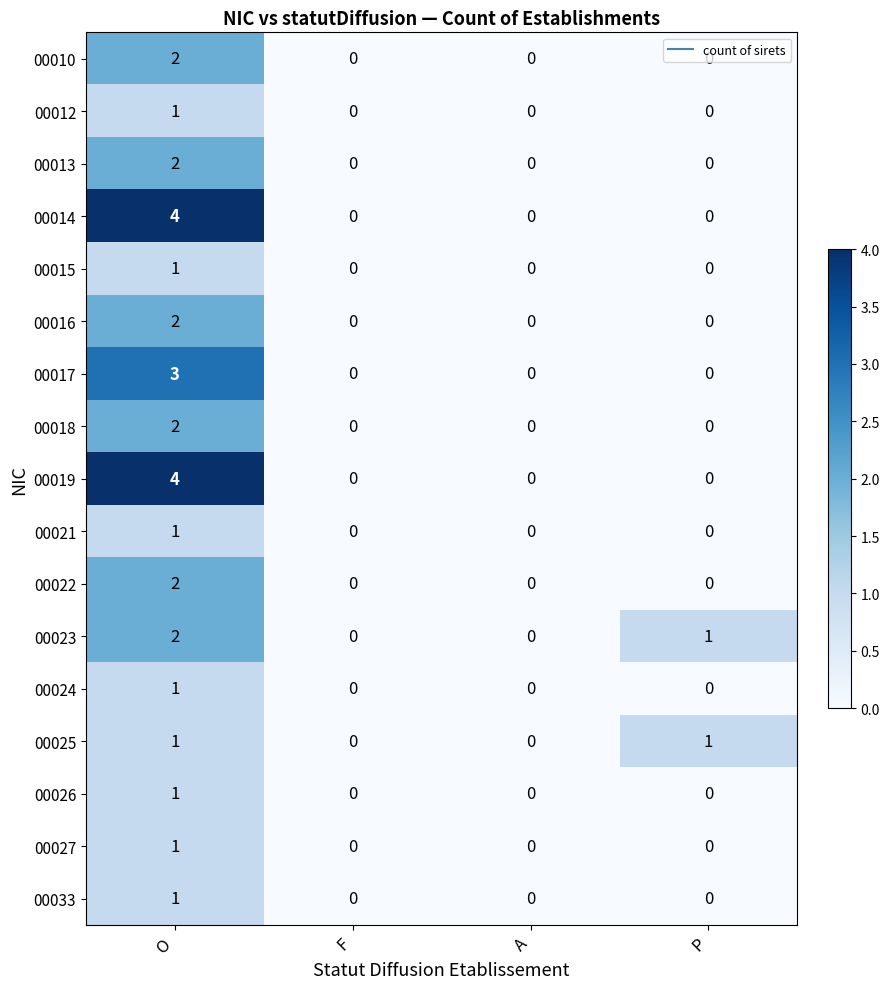

True or false: 00025 has a value of 0 at A.

True